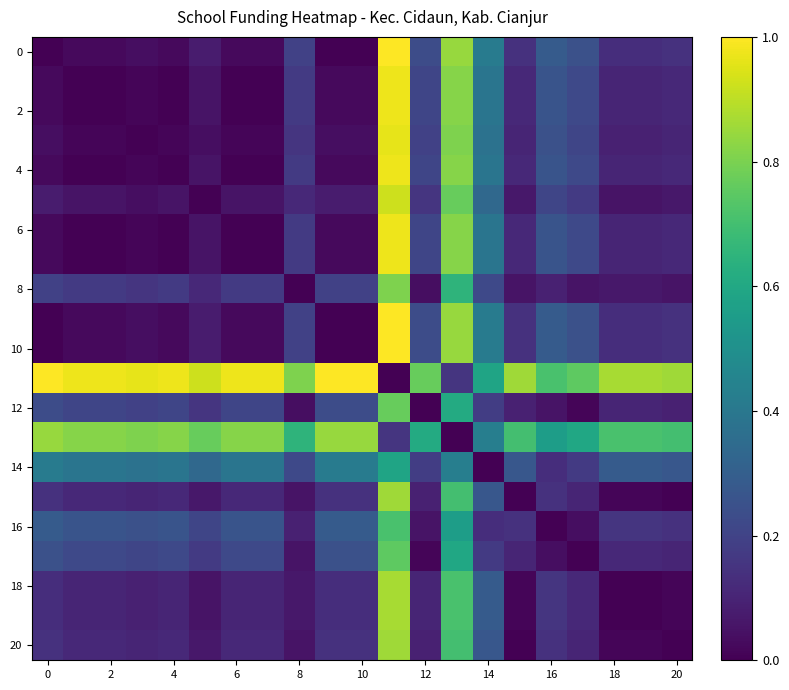

At which category is the sum across all series the highest?

11